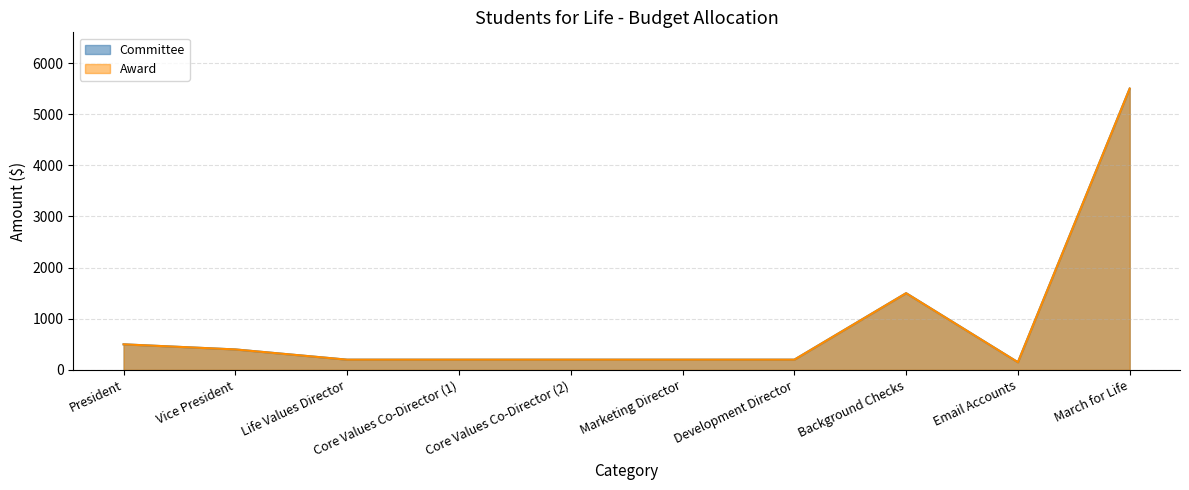

What is the smallest value displayed?

150